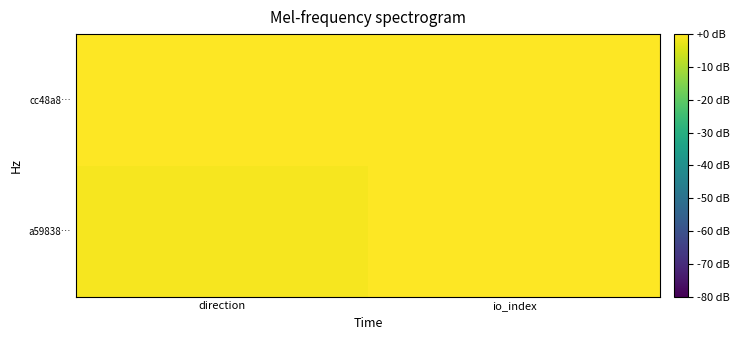

Which has a higher value, io_index or direction?

io_index